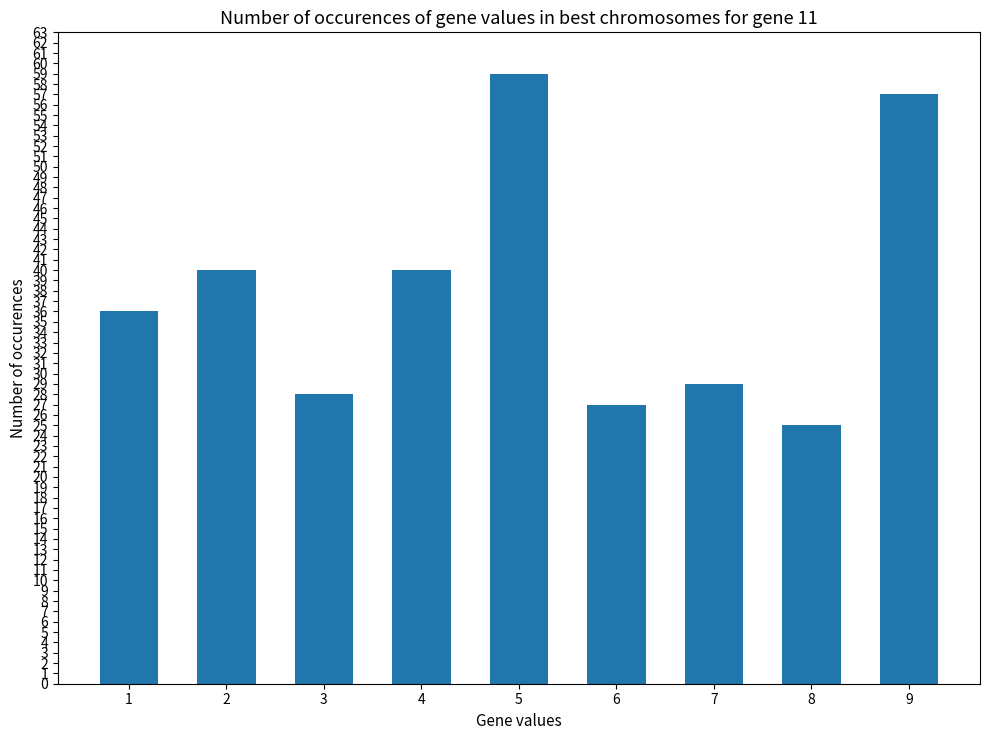

The chart shows a value of 77 at 9. True or false?

False